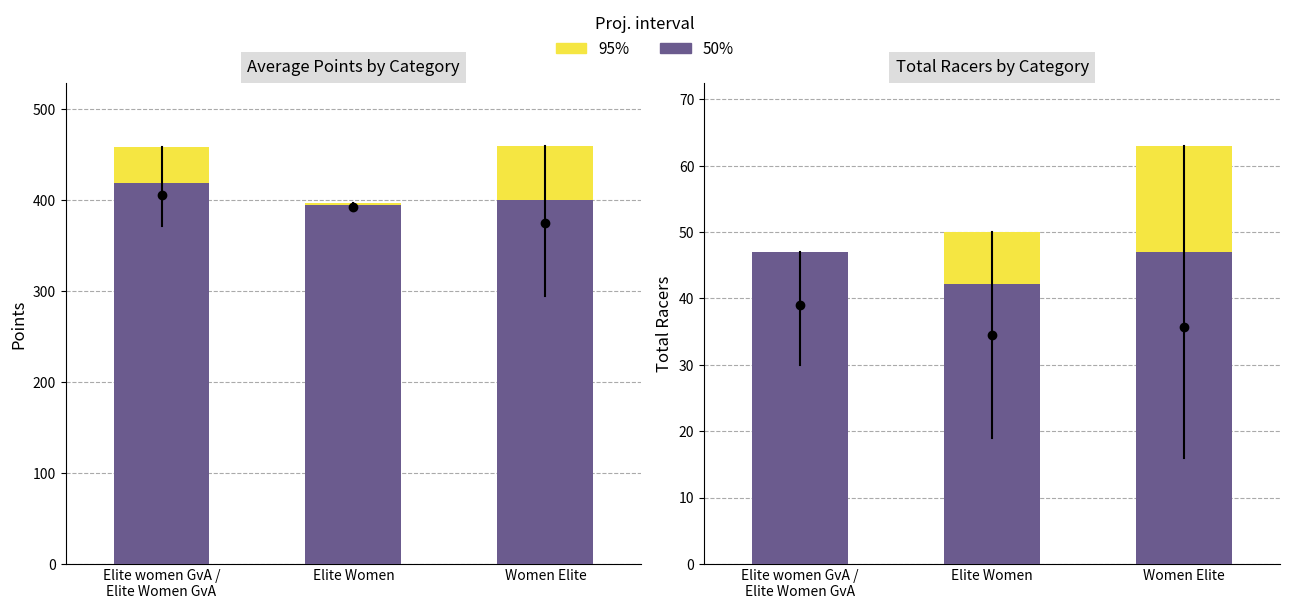

What position from the right is Elite Women?

2